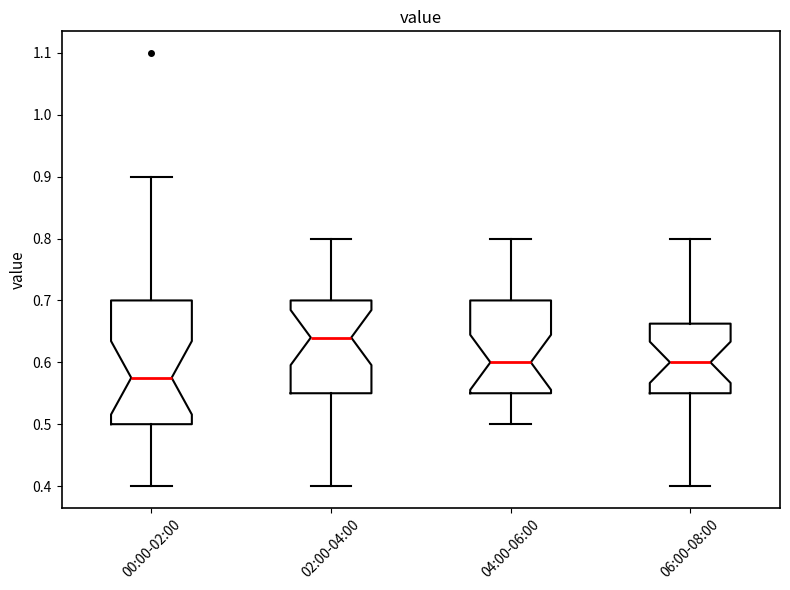

Which box is the tallest, from its lower edge to its upper edge?

00:00-02:00